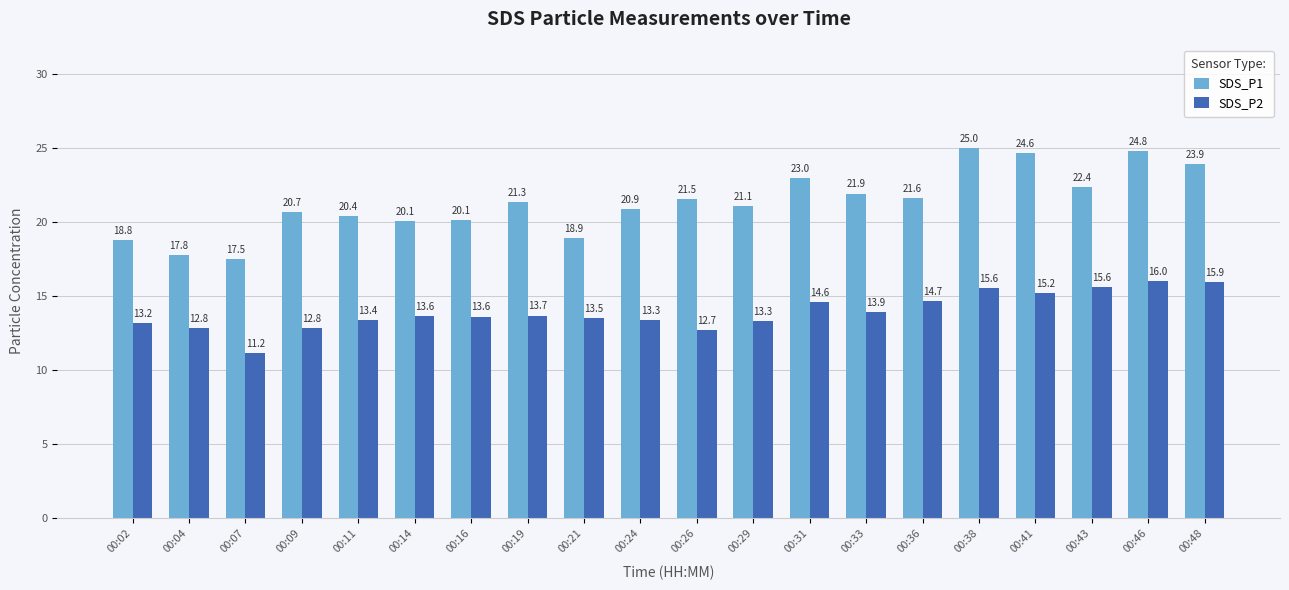

What are all the series names shown in the legend?

SDS_P1, SDS_P2